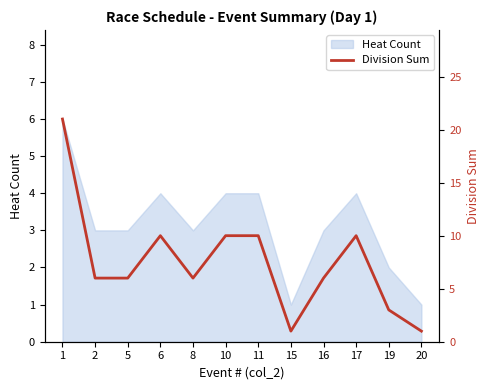

Count the number of values greater than 6.

5